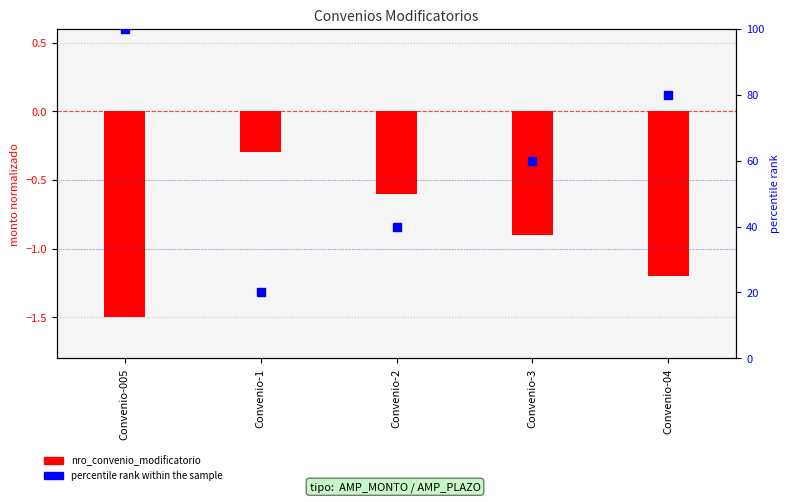

Which series has the largest total across all categories?

percentile rank within the sample